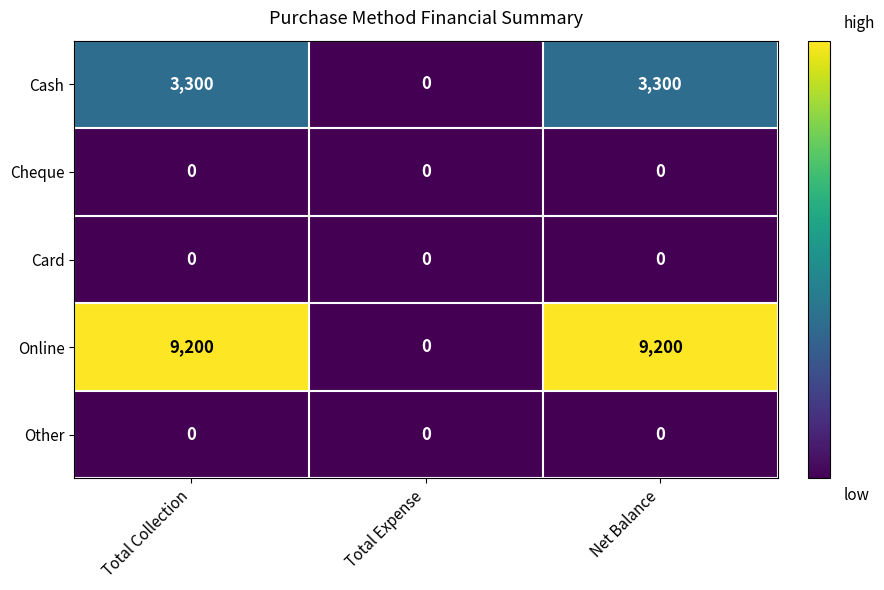

Count the number of data series in this chart.

5